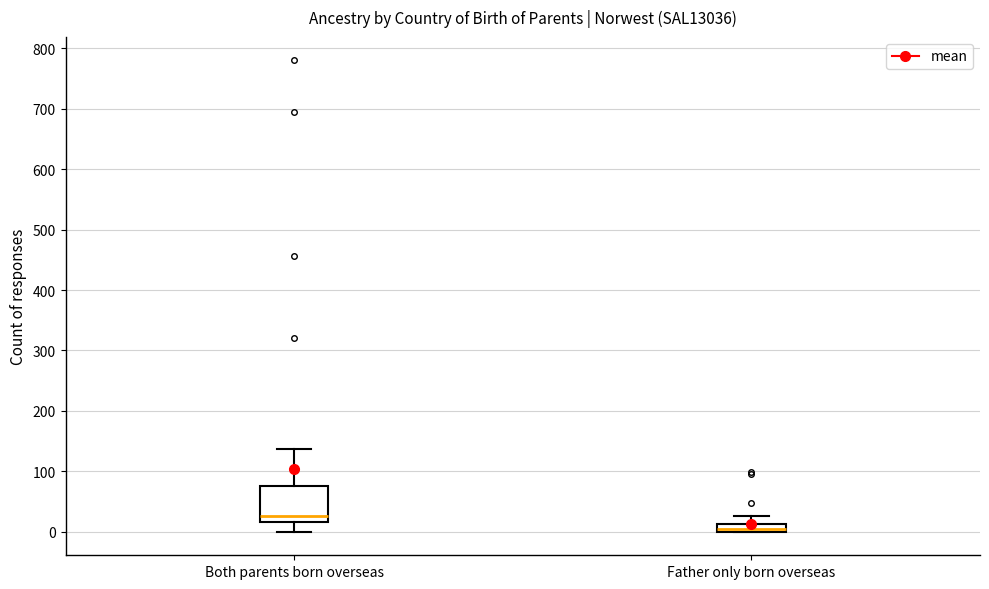

Which box has the highest median line?

Both parents born overseas